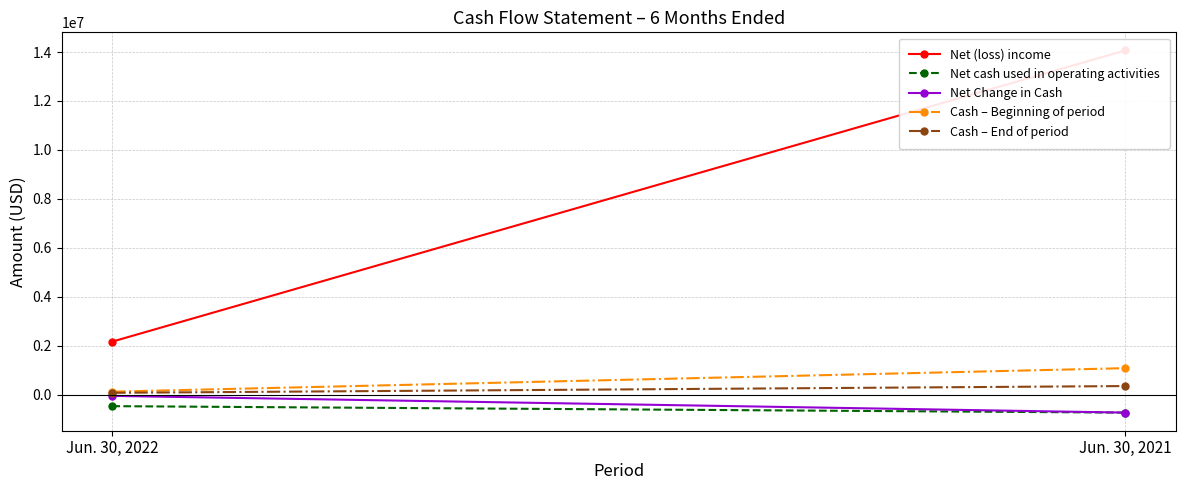

At which category does the chart reach its peak across all series?

Jun. 30, 2021